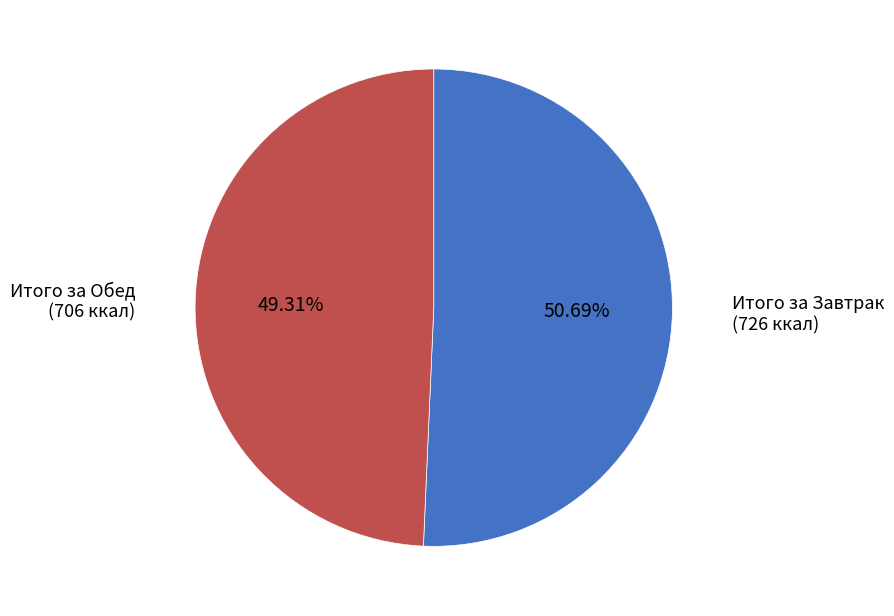

Does any single category account for the majority?

Yes